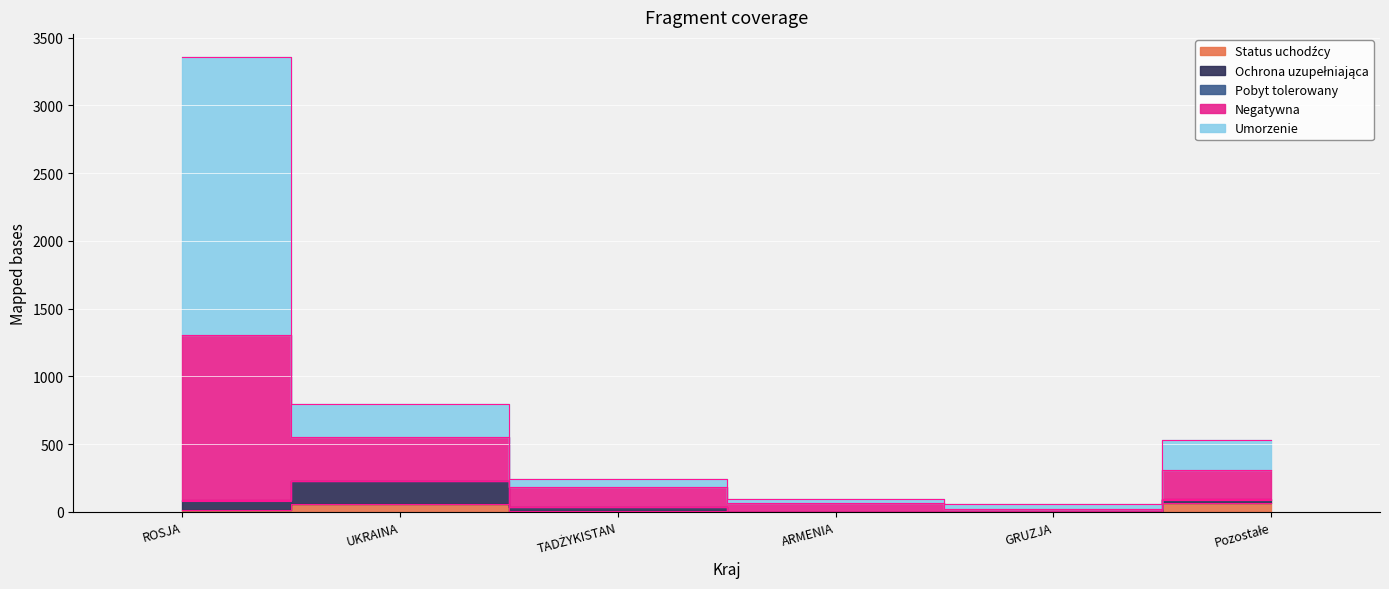

What is the value of the Pobyt tolerowany point at the 6th from the left?

4